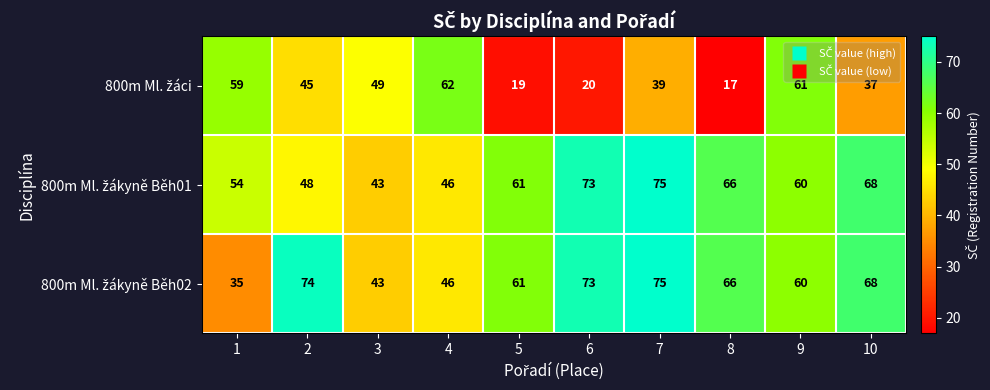

At which category is the sum across all series the highest?

7